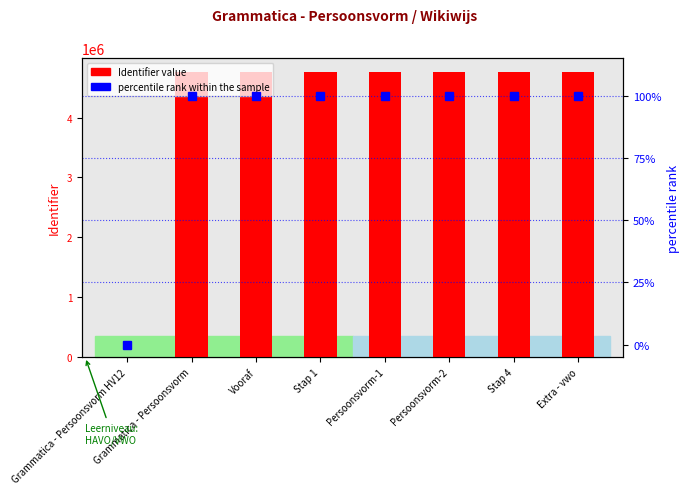

At which label does Identifier value first exceed 4753105?

Persoonsvorm-2